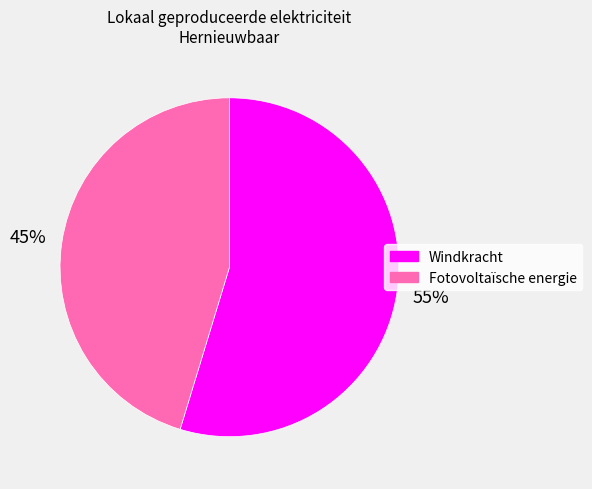

Is there a majority slice in this chart?

Yes